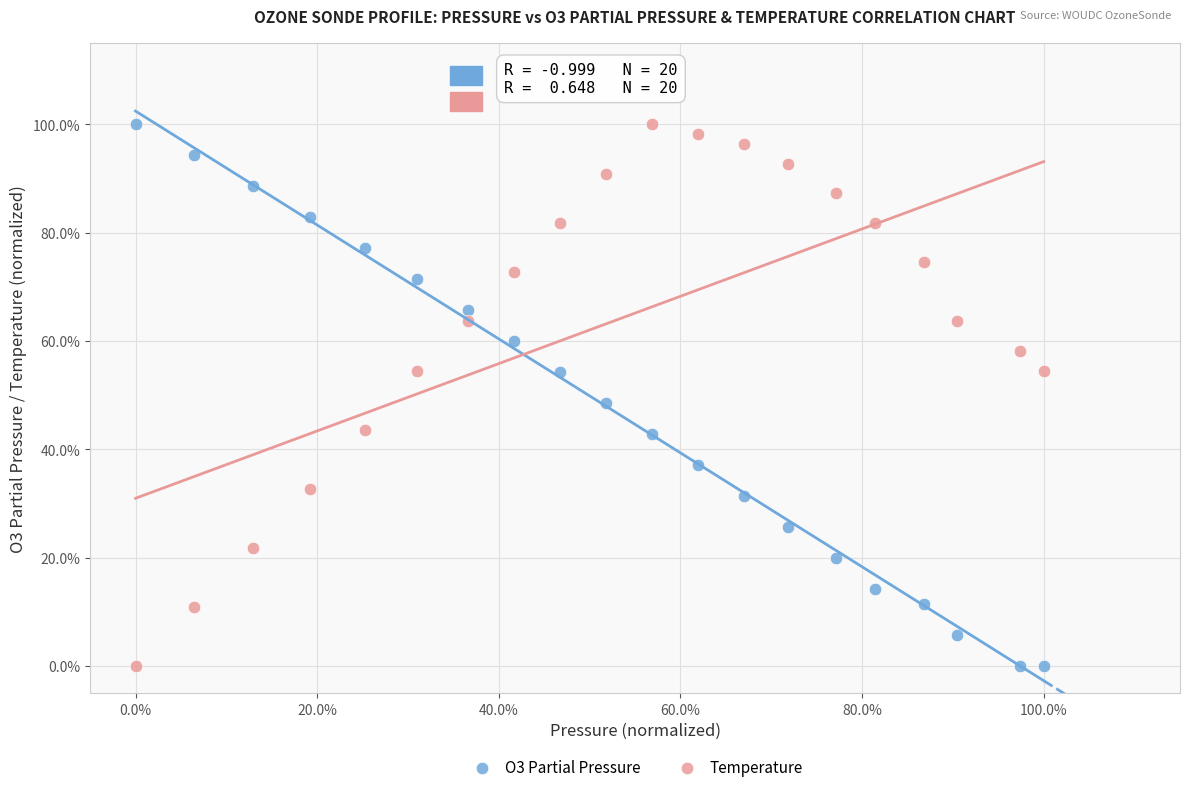

In the Temperature series, what Y value is closest to 50?

54.5